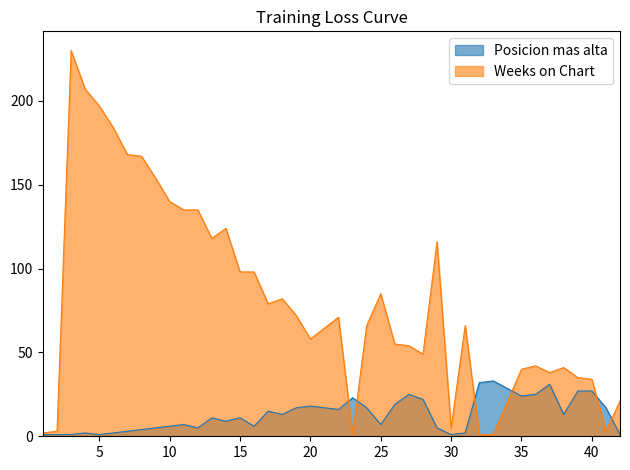

The Posicion mas alta series shows 11 at 13. True or false?

True